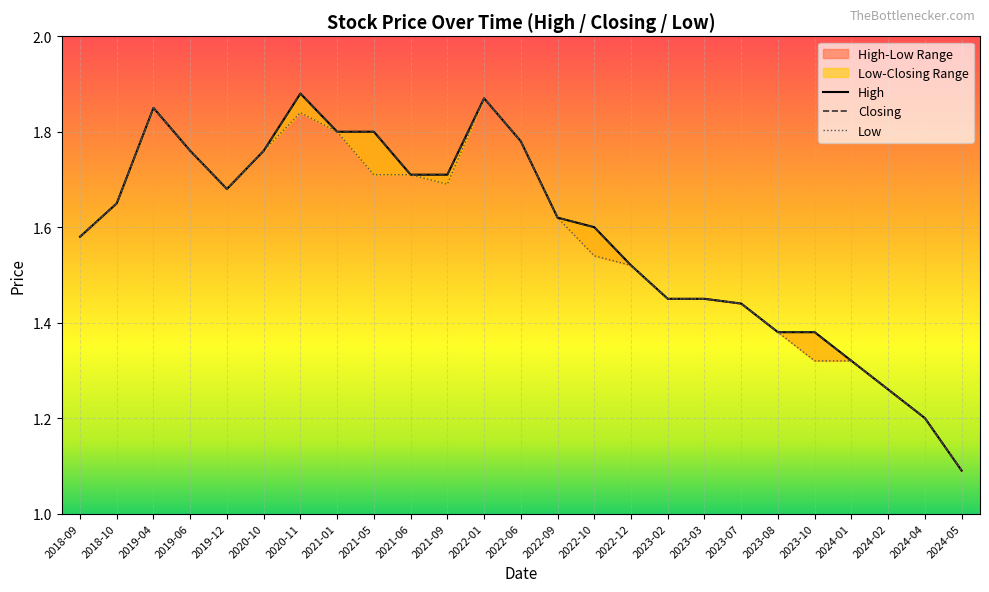

What is the label of the 1st point from the left?

2018-09